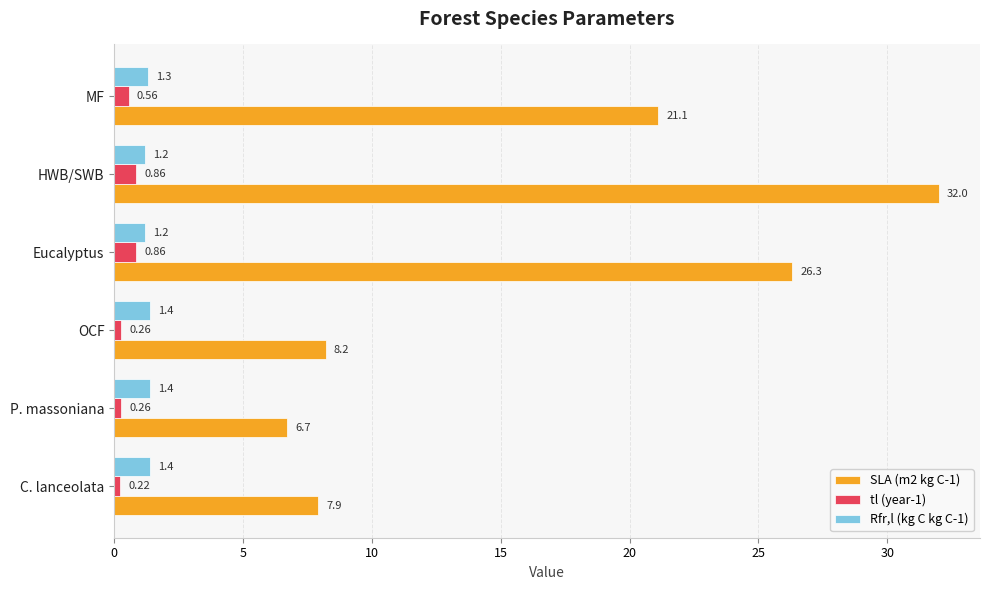

What is the difference between the maximum and second lowest values in the SLA (m2 kg C-1) series?

24.1